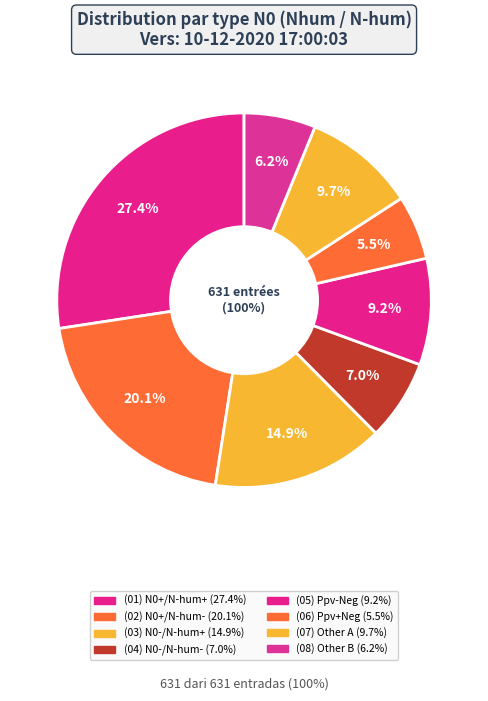

Is there a majority slice in this chart?

No